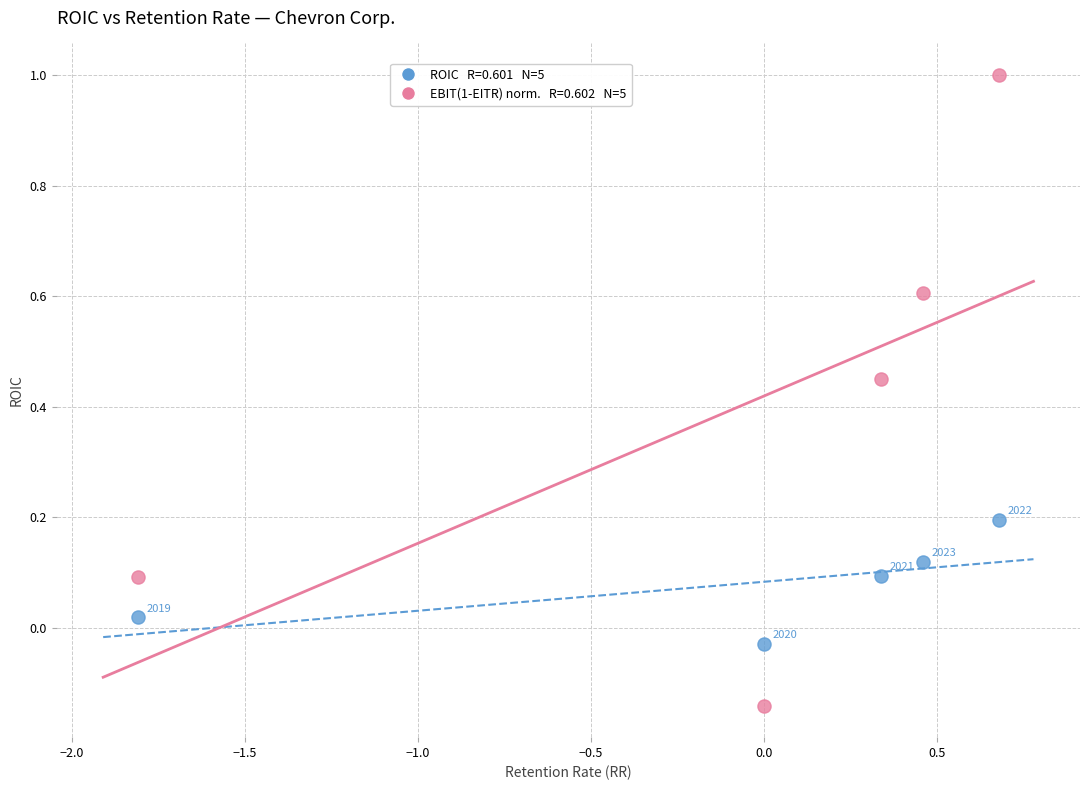

Across all data points, what is the range of X values (max minus min)?

2.5